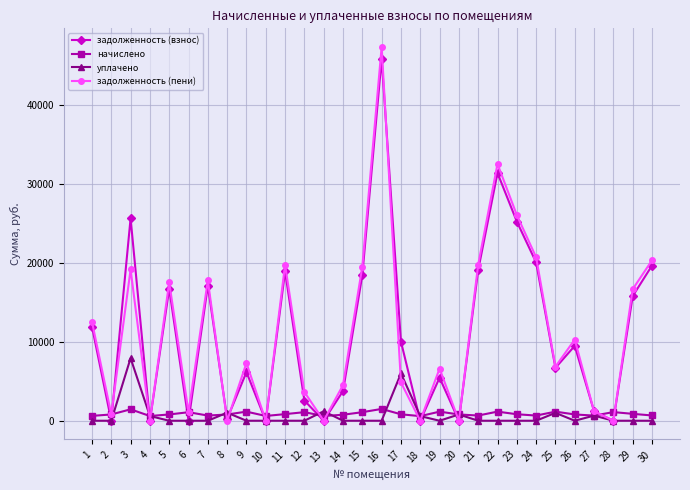

Which category has the highest value across all series?

16